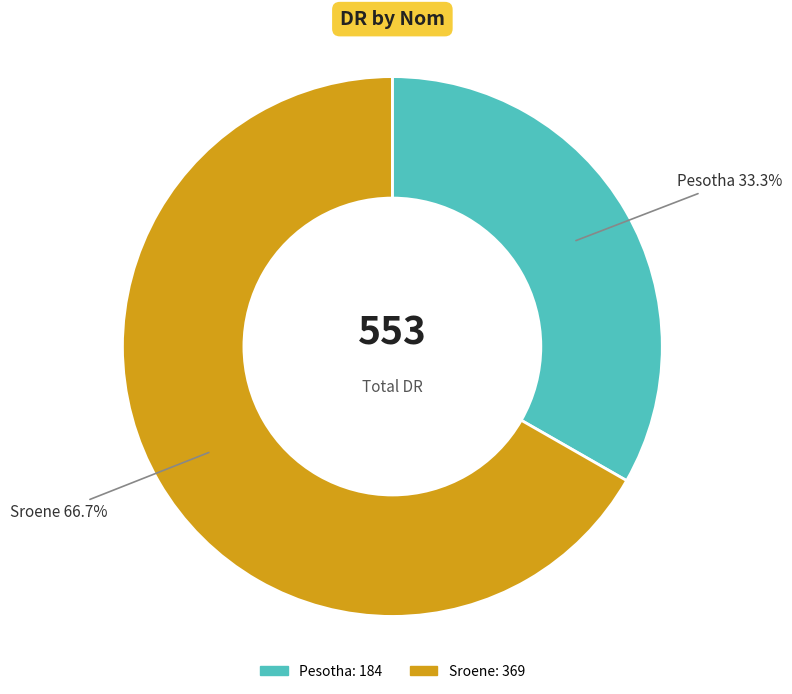

What is the total percentage of Pesotha and Sroene?

100.0%